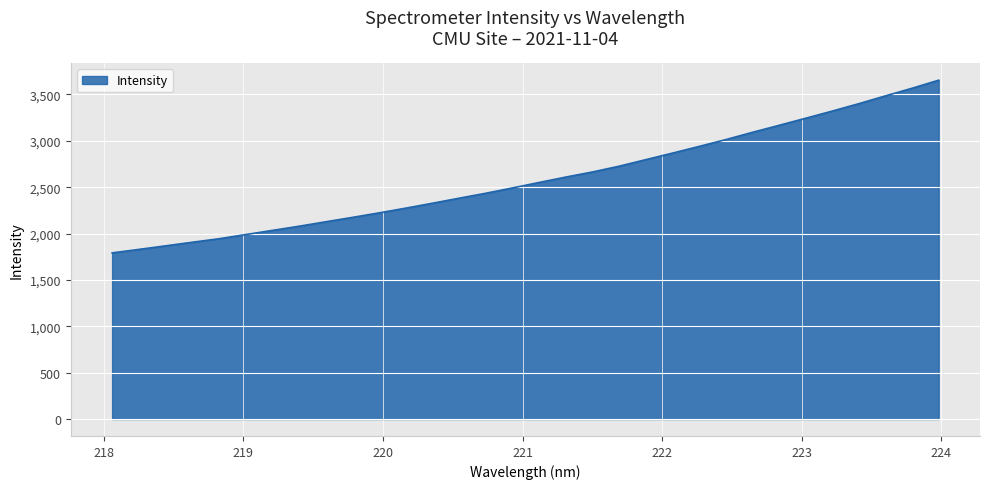

What is the difference between the maximum and minimum values?

1862.0